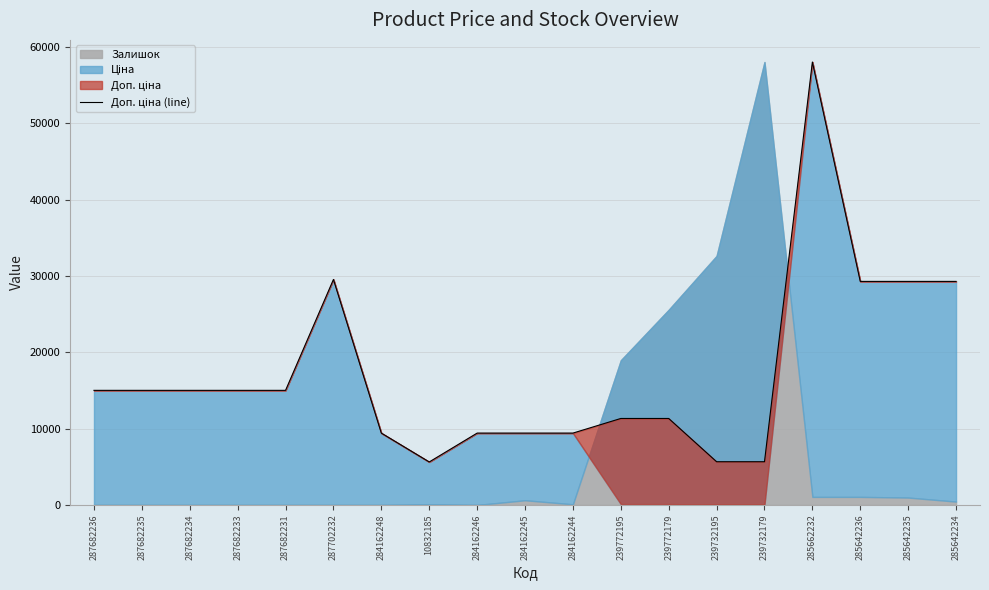

The value at 285642236 is 29294.9. True or false?

True